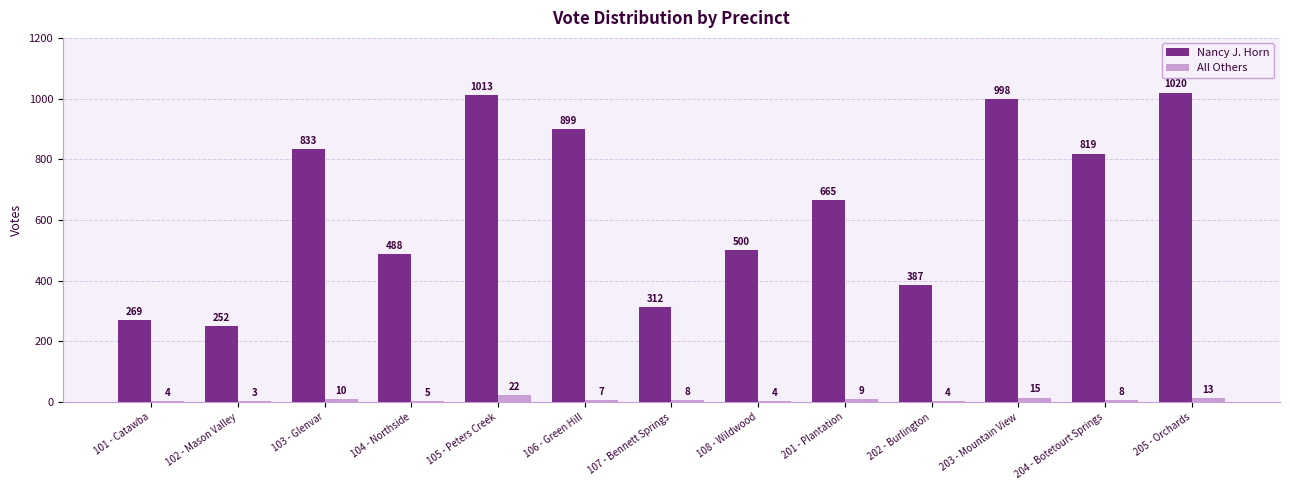

Between 101 - Catawba and 107 - Bennett Springs, which series saw the biggest shift?

Nancy J. Horn